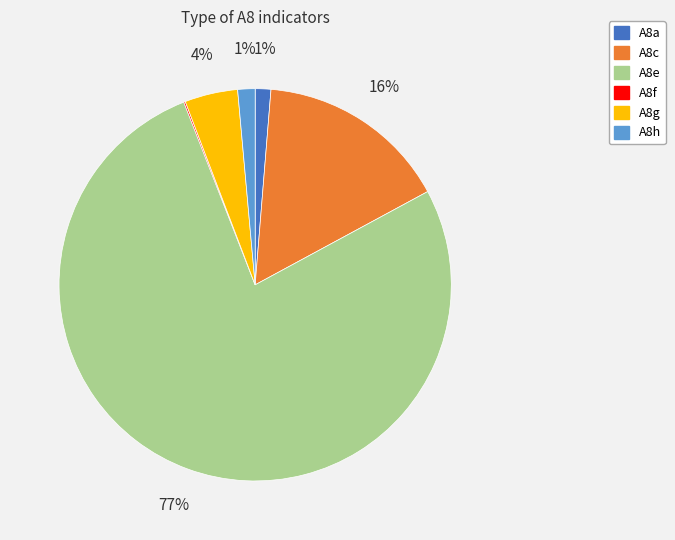

Combined, do A8a and A8h account for over 50%?

No